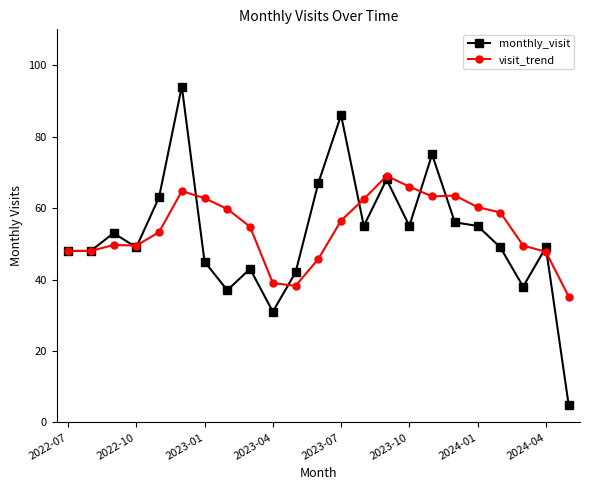

Rank the series by their maximum value, from highest to lowest.

monthly_visit, visit_trend